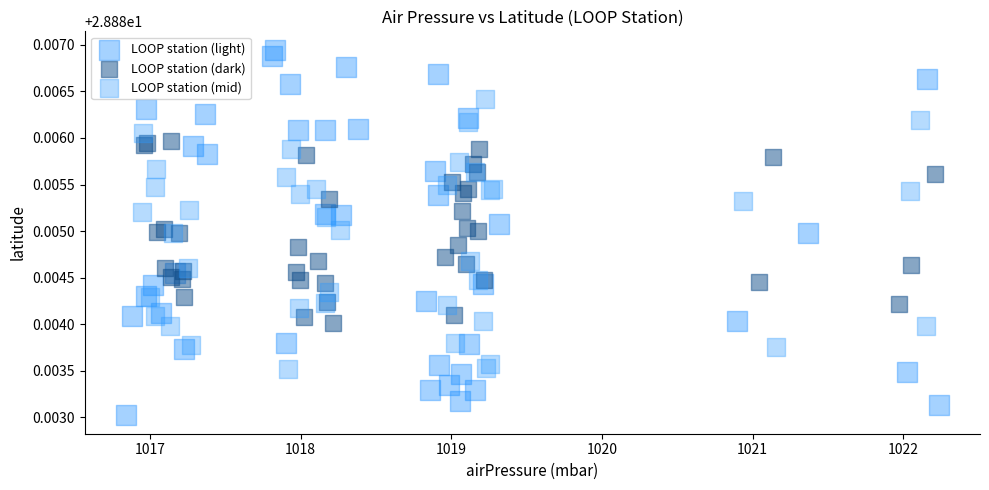

Which series contains the lowest Y value?

LOOP station (light)